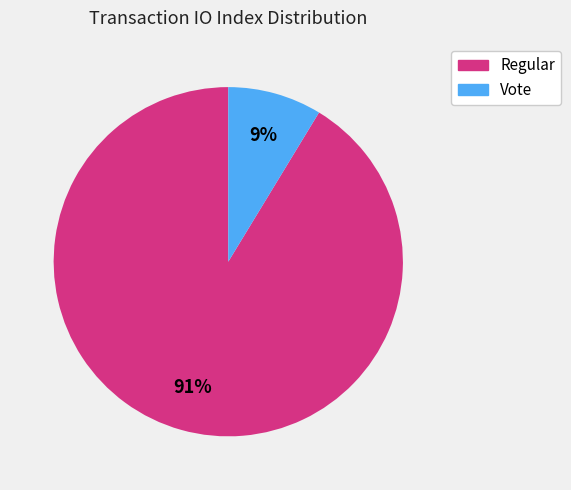

Which has a higher value, Regular or Vote?

Regular